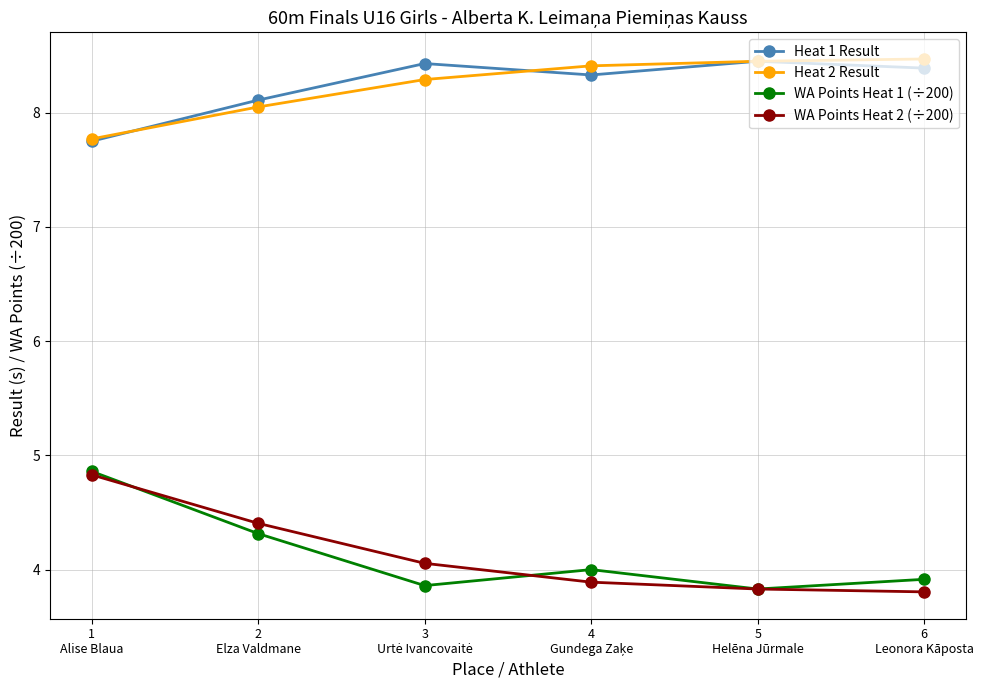

Does the chart have visible grid lines?

Yes